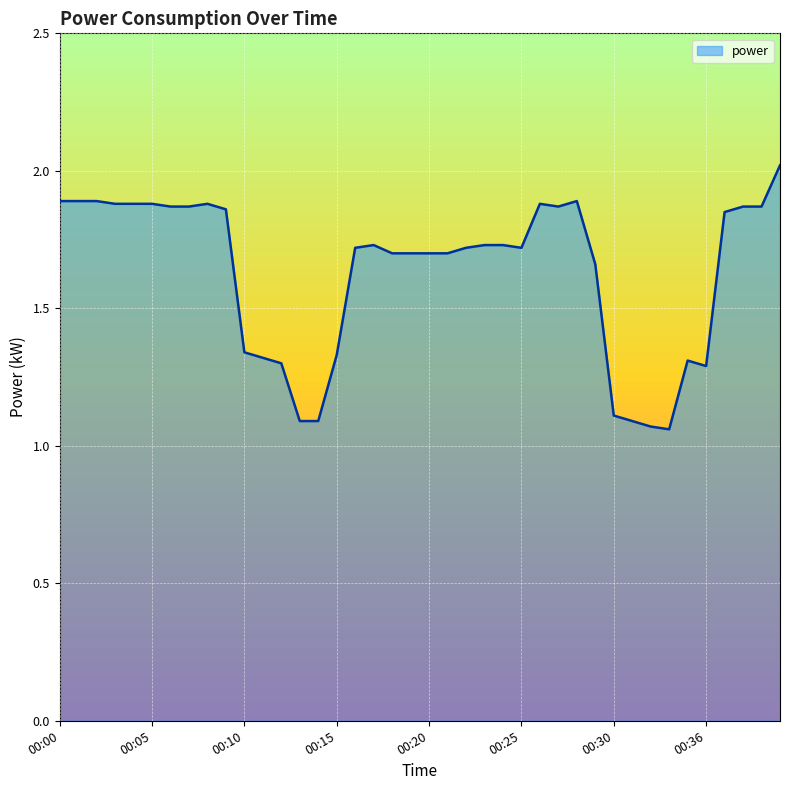

What is the greatest value displayed?

2.0